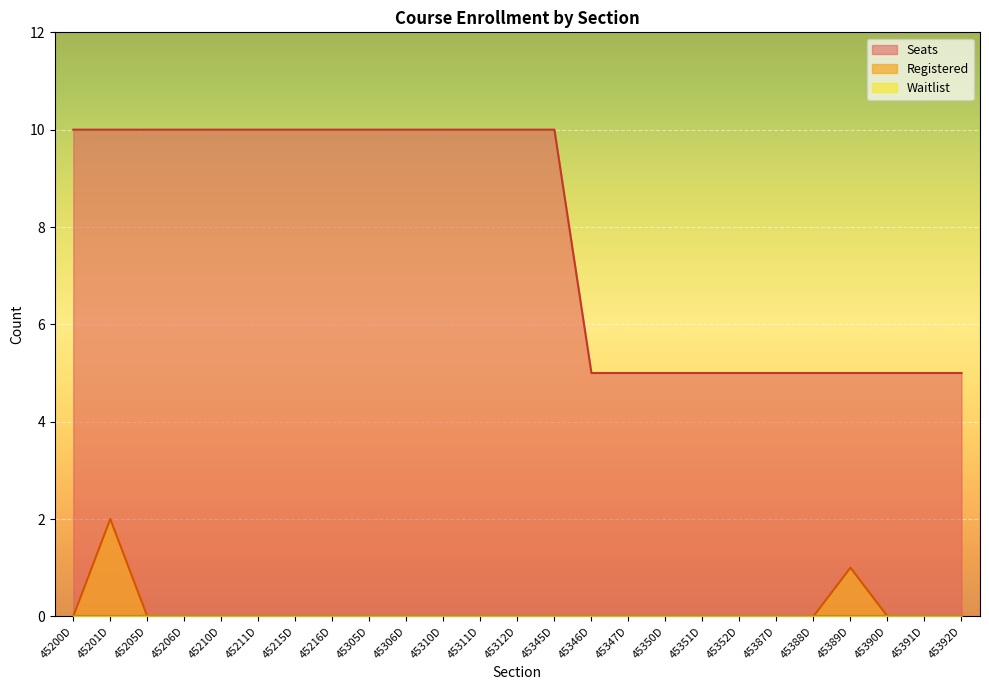

What is the sum of all Registered values?

3